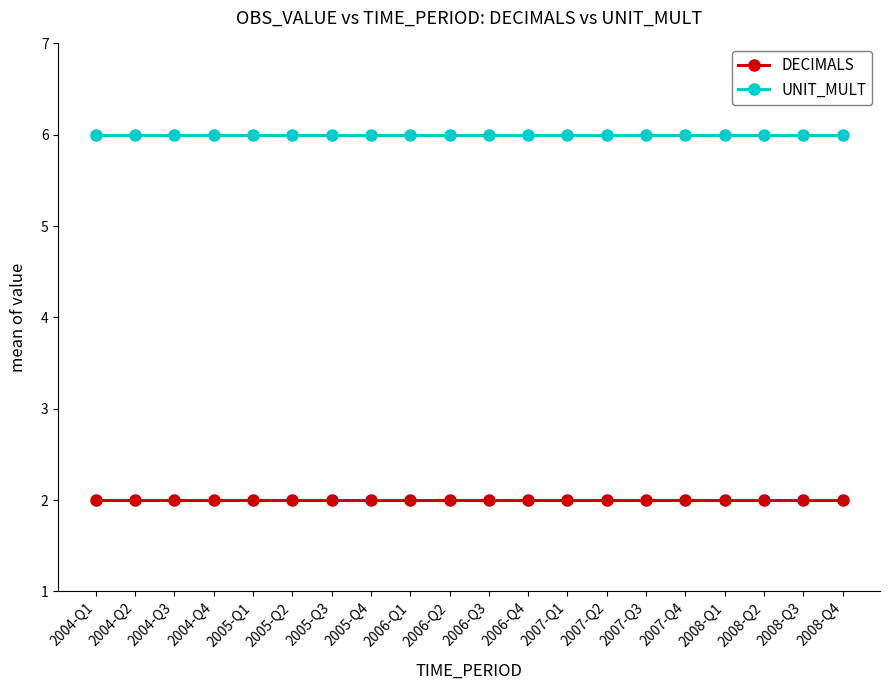

What is the difference between the highest and lowest values at 2006-Q3?

4